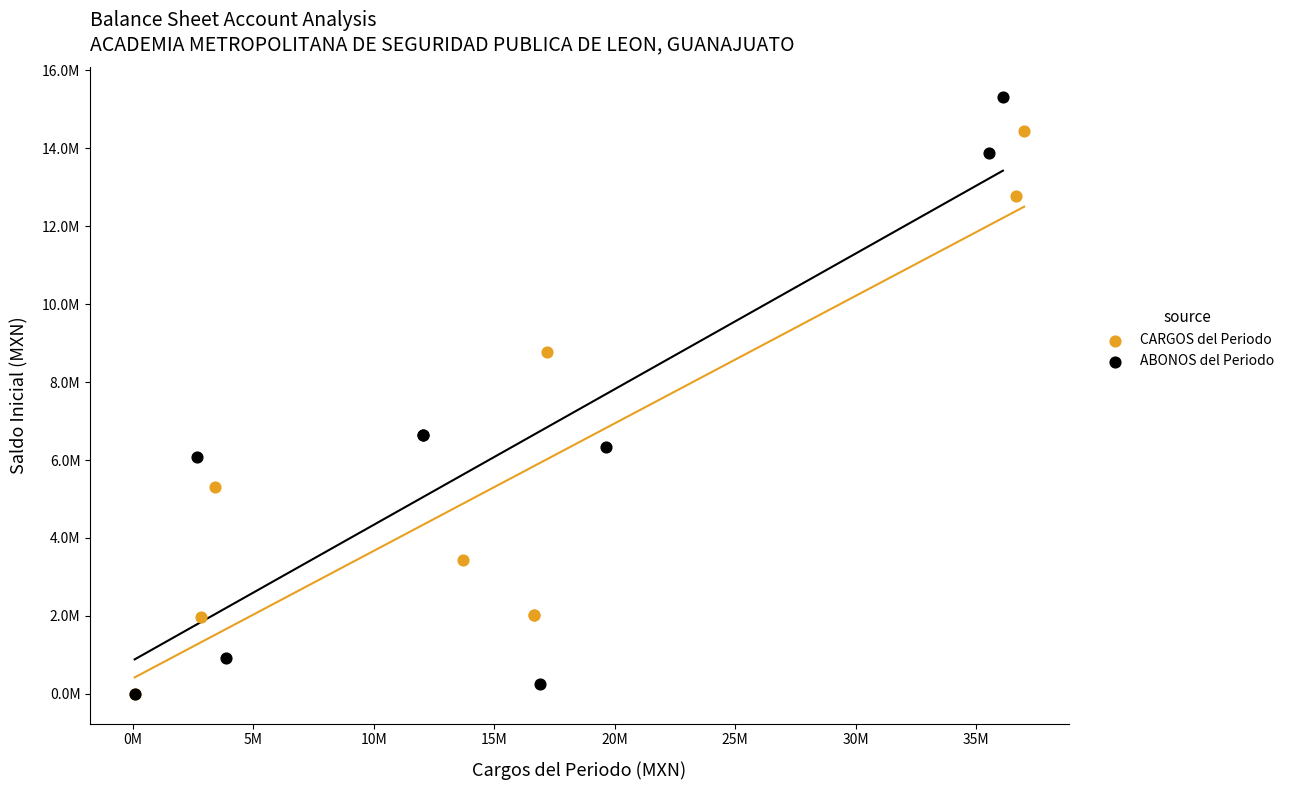

Which series has the largest Y range (max minus min)?

ABONOS del Periodo